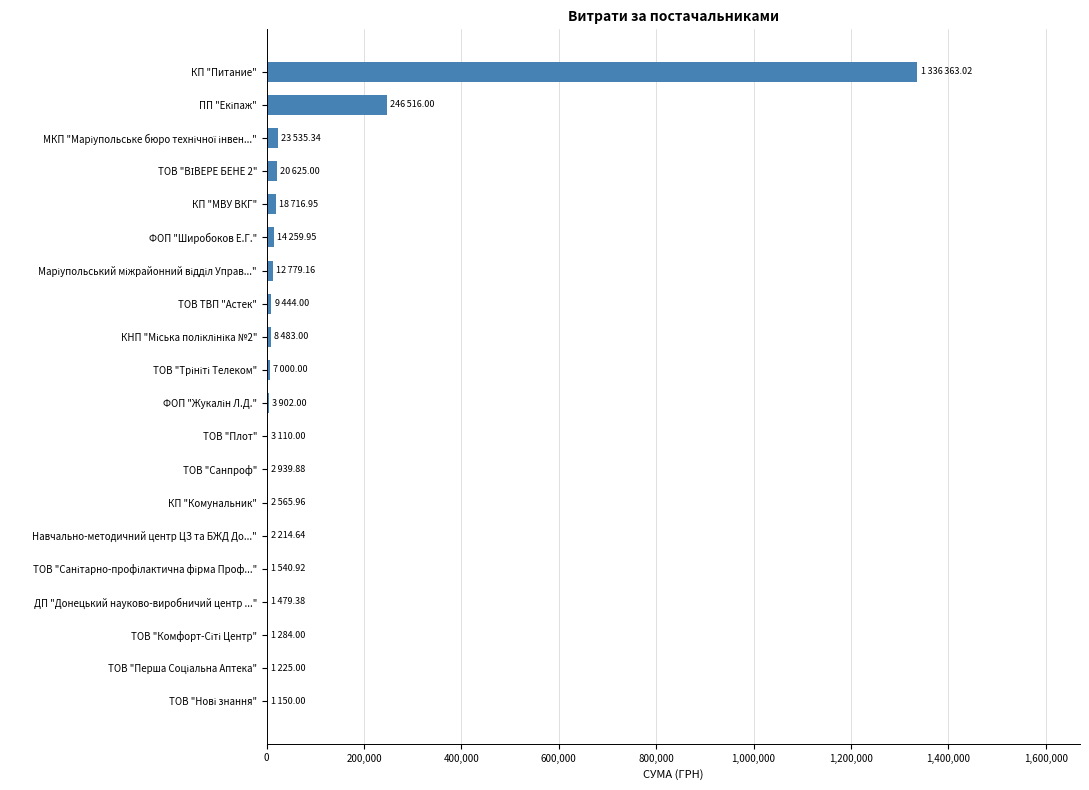

The value at КП "Питание" is 676869.5. True or false?

False